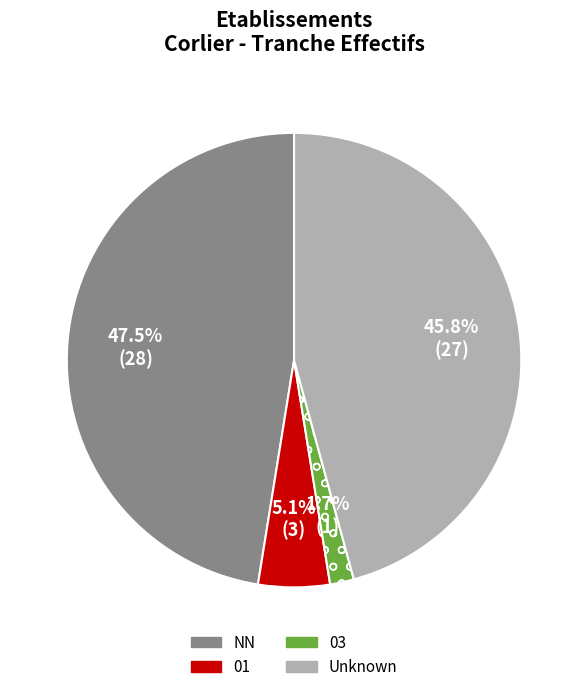

Which slice is the largest?

NN